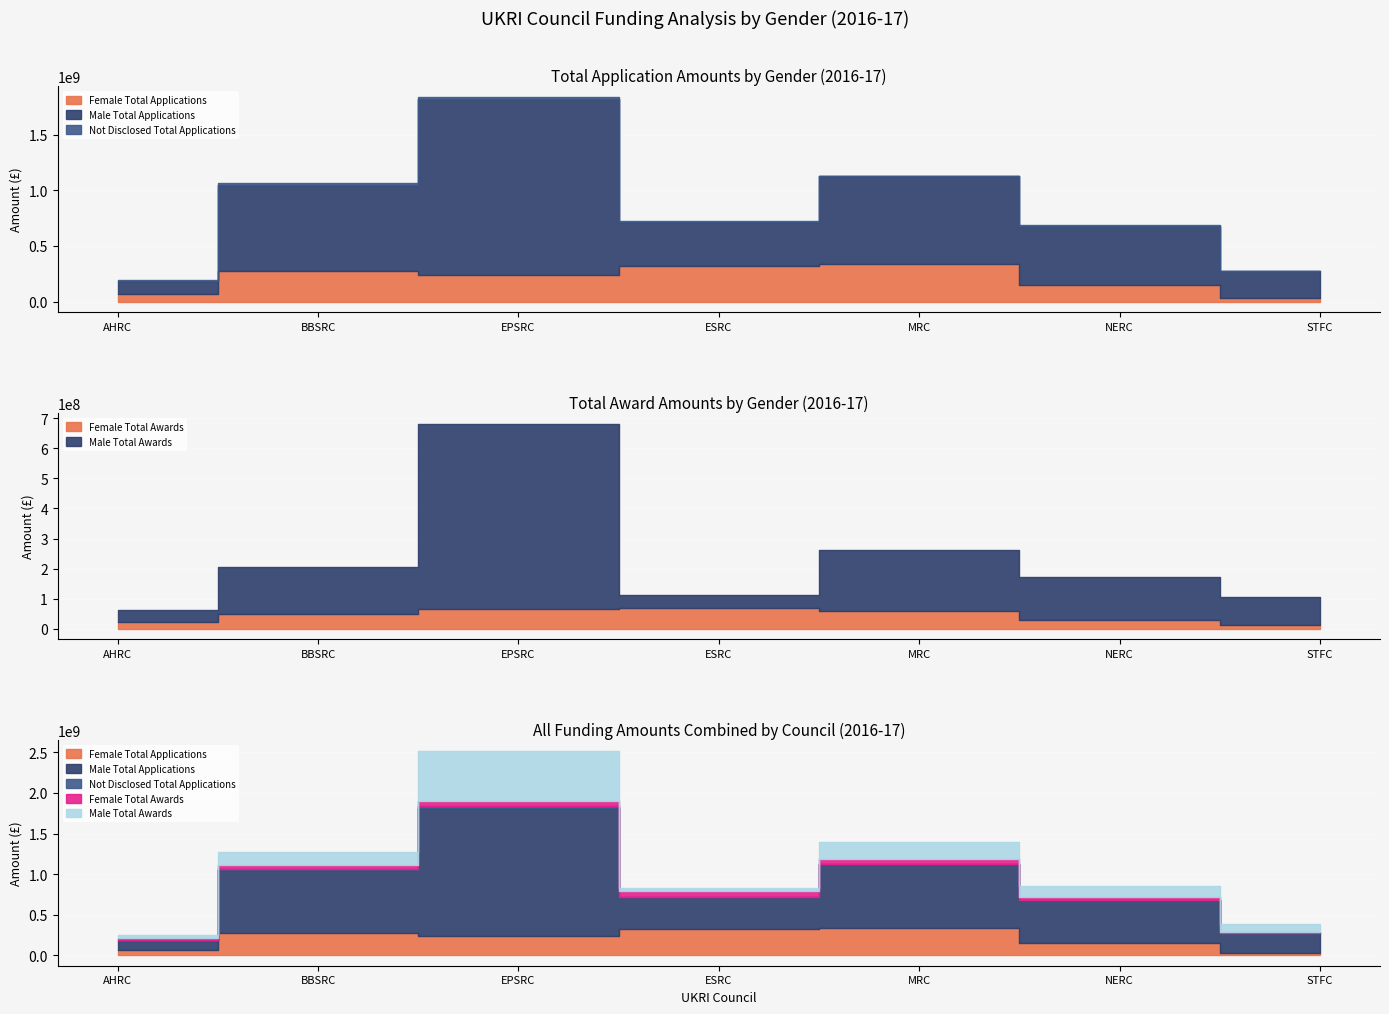

What is the highest value of the Male Total Applications series?

1573545000